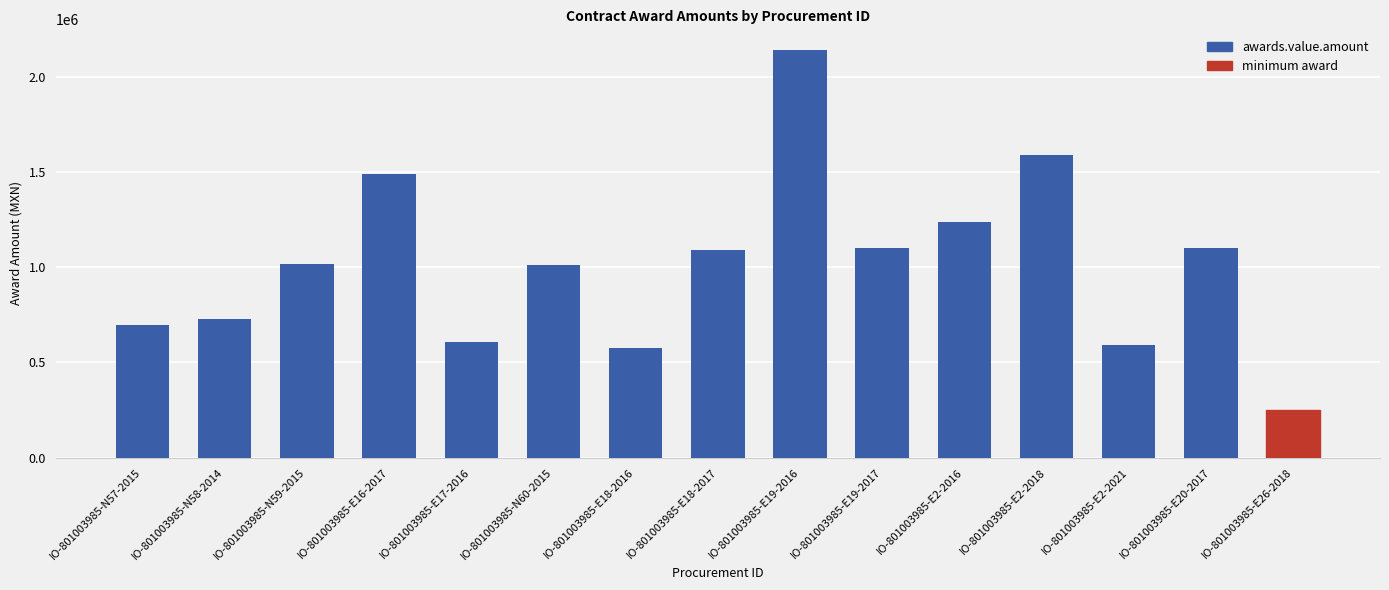

True or false: the data shows 321979.7 at IO-801003985-E18-2016.

False